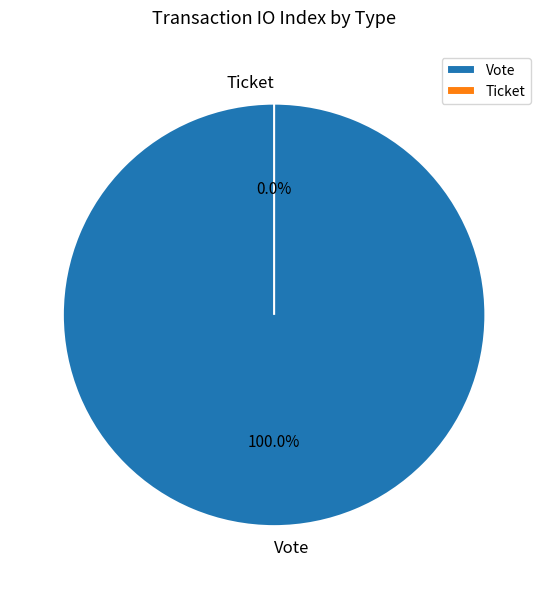

What is the largest slice in the pie chart?

Vote